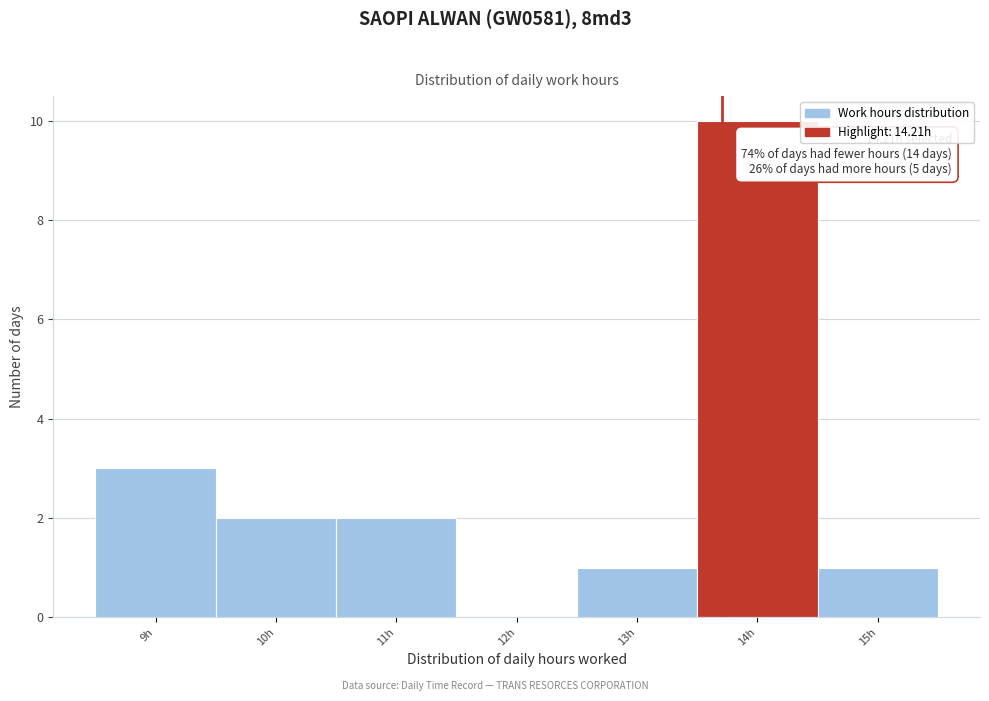

Reading right to left, extract all data points from this chart.

15h=1	14h=10	13h=1	12h=0	11h=2	10h=2	9h=3